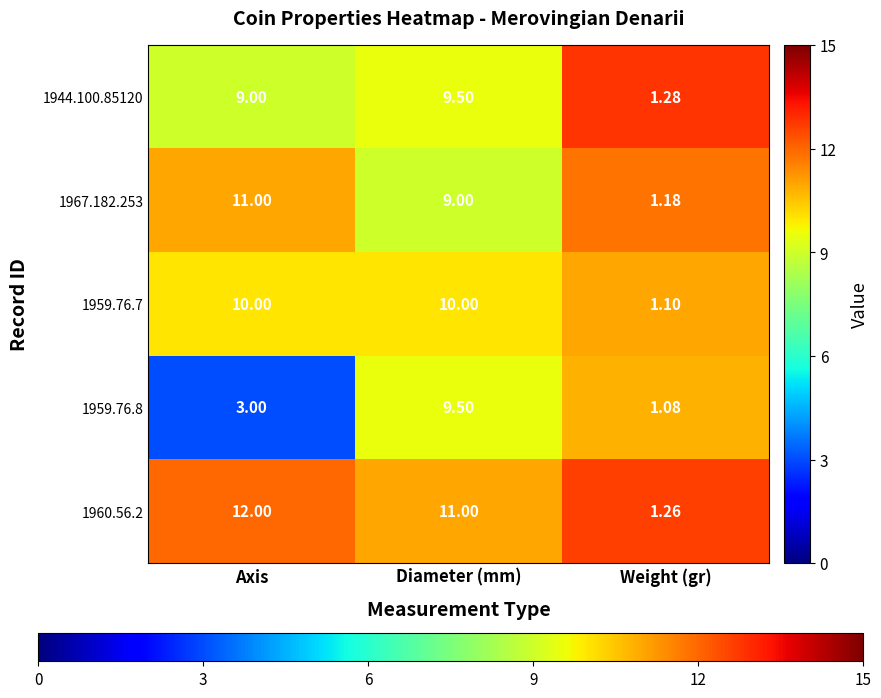

Is the value of 1967.182.253 at Diameter (mm) greater than the value of 1959.76.8 at Weight (gr)?

Yes